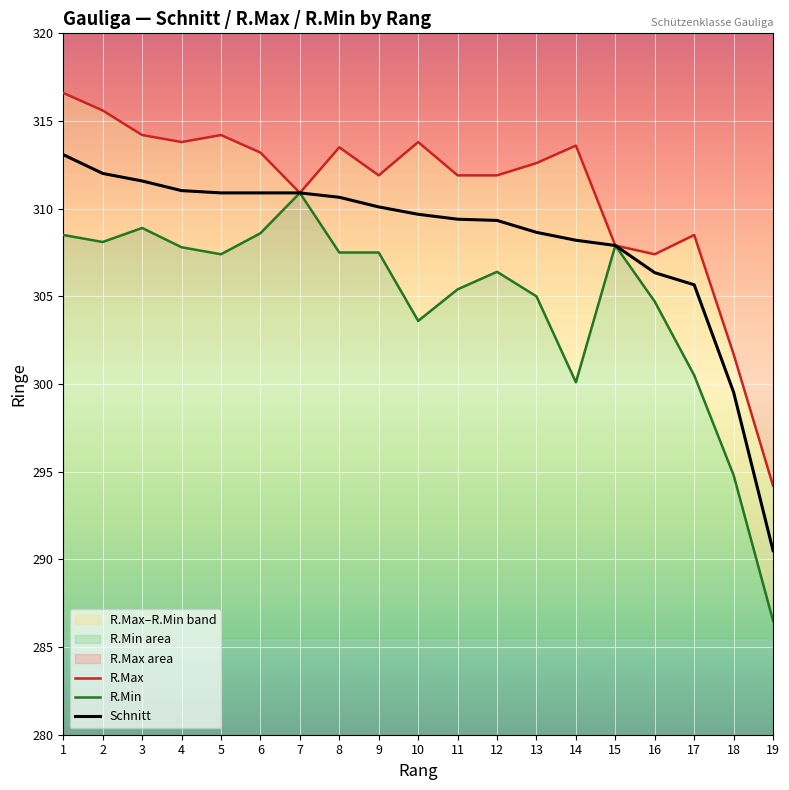

True or false: R.Min has a value of 307.5 at 9.

True